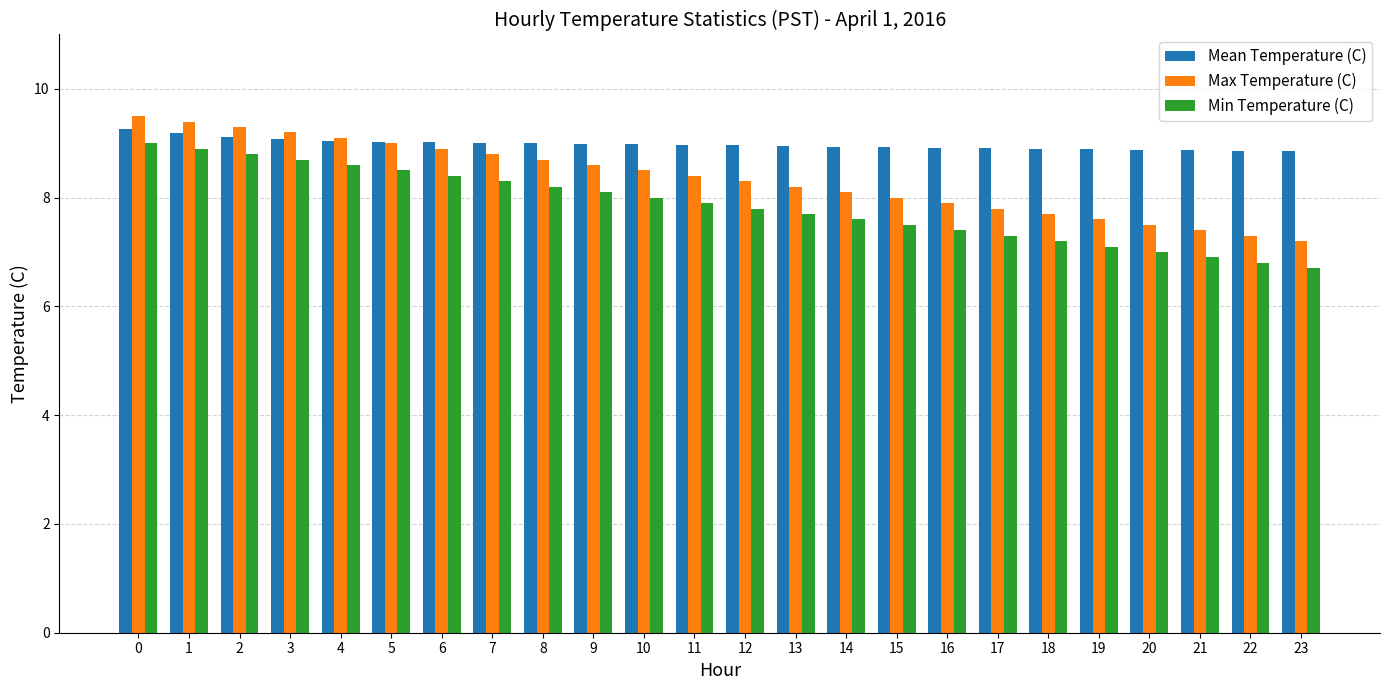

The value of Max Temperature (C) at 5 is 15.5. True or false?

False